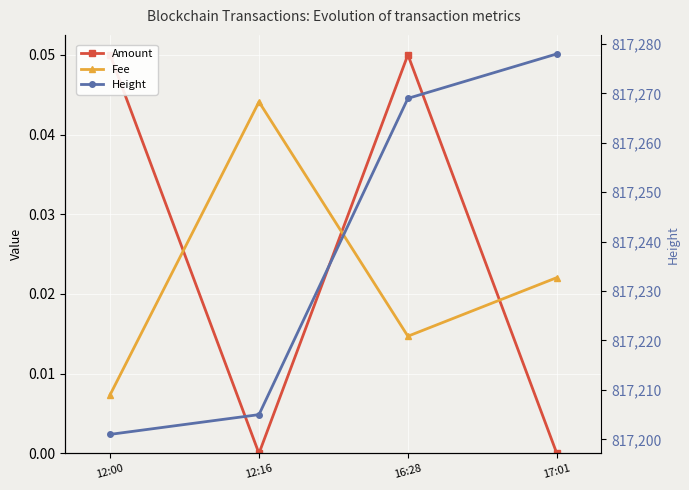

What is the highest value of the Amount series?

0.1